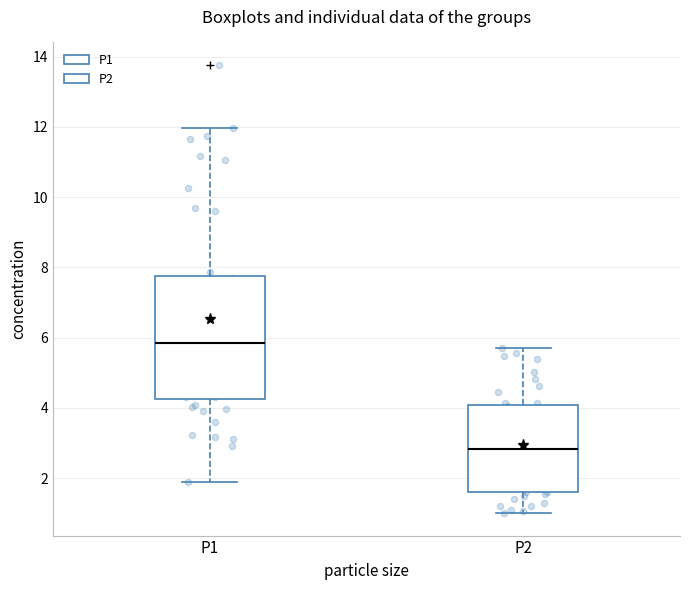

Which box's median line is the lowest?

P2